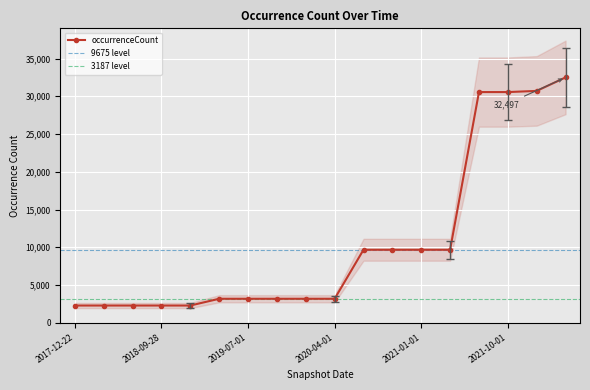

The value at 2021-04-01 is 9675. True or false?

True